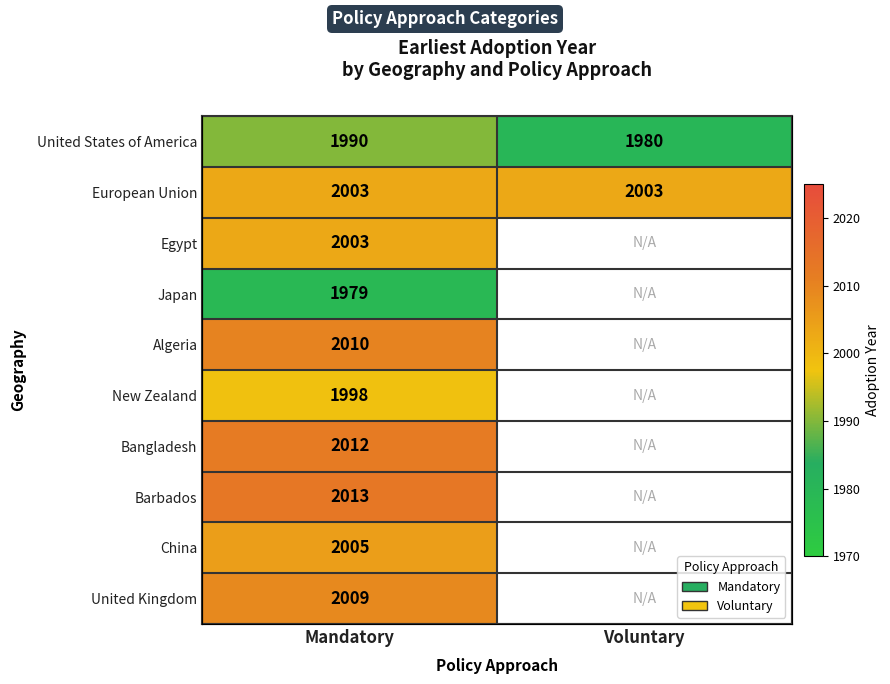

What is the average value of the United States of America series?

1985.0